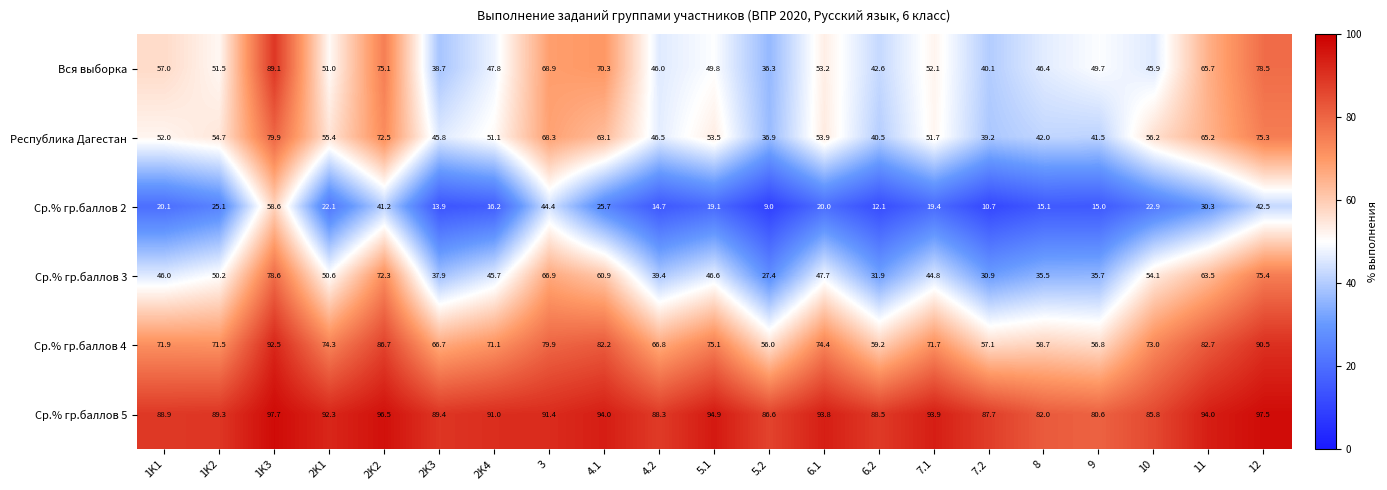

Which series has the largest total across all categories?

Ср.% гр.баллов 5